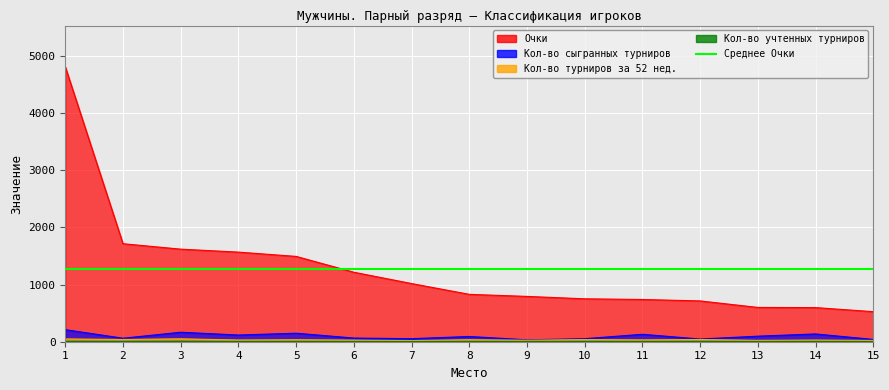

Which series has the largest range (max minus min)?

Очки